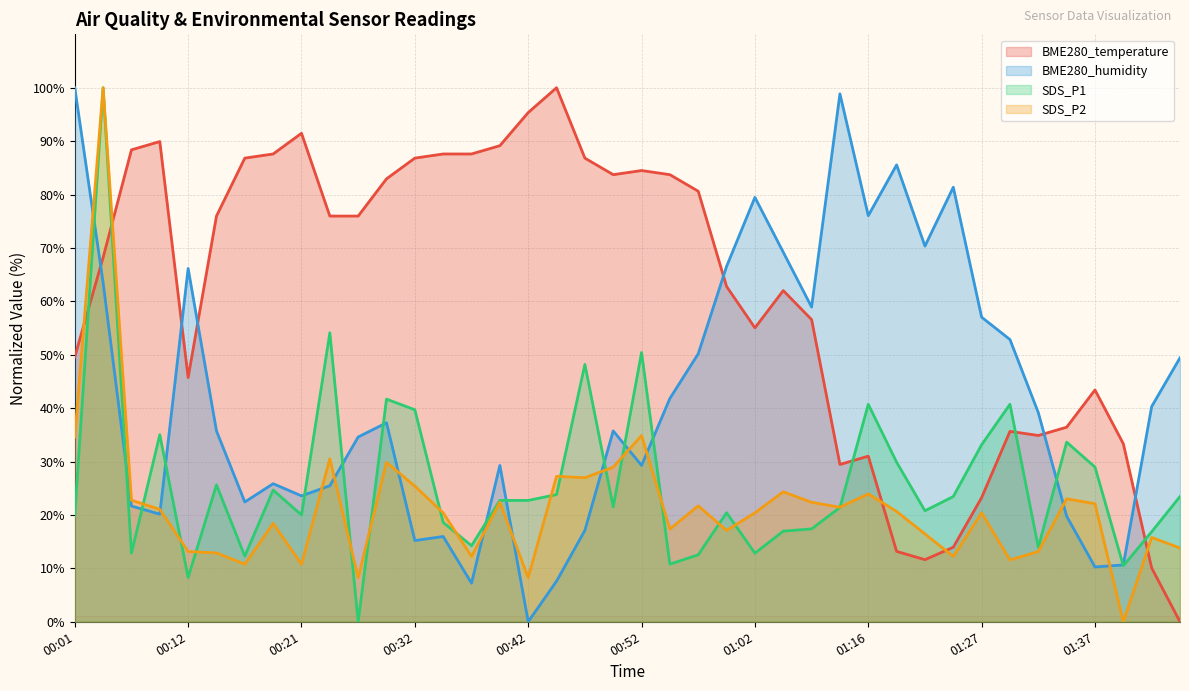

Which series has the largest total across all categories?

BME280_temperature